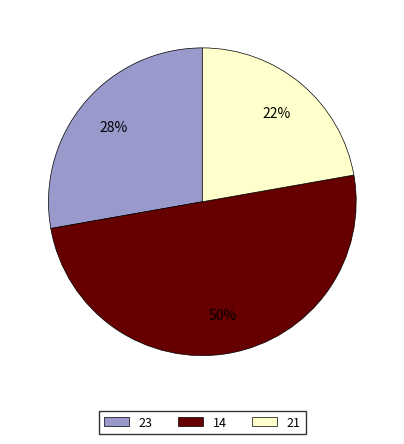

To the nearest percent, what is the average slice percentage?

33%